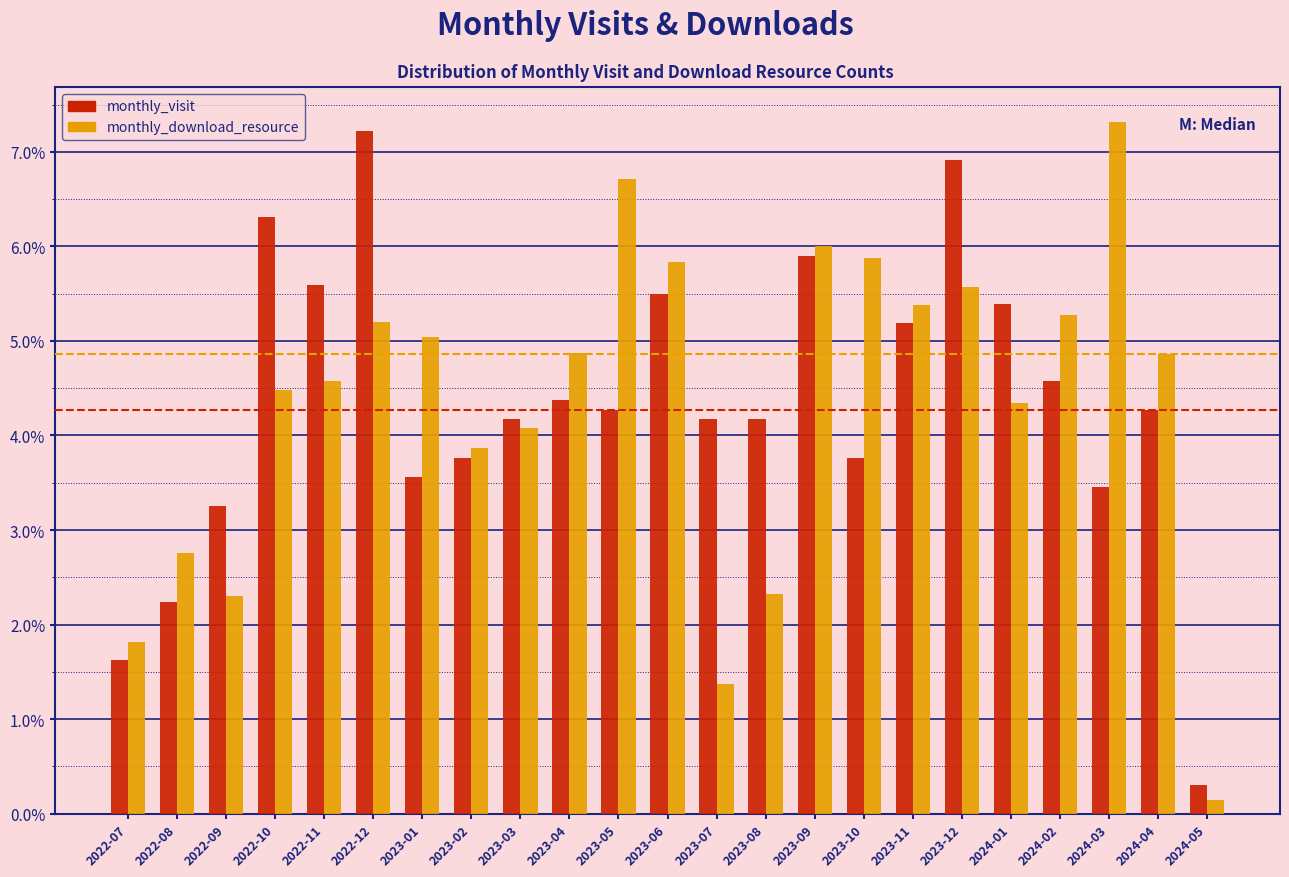

Is the value of monthly_visit at 2023-10 greater than the value of monthly_download_resource at 2023-06?

No